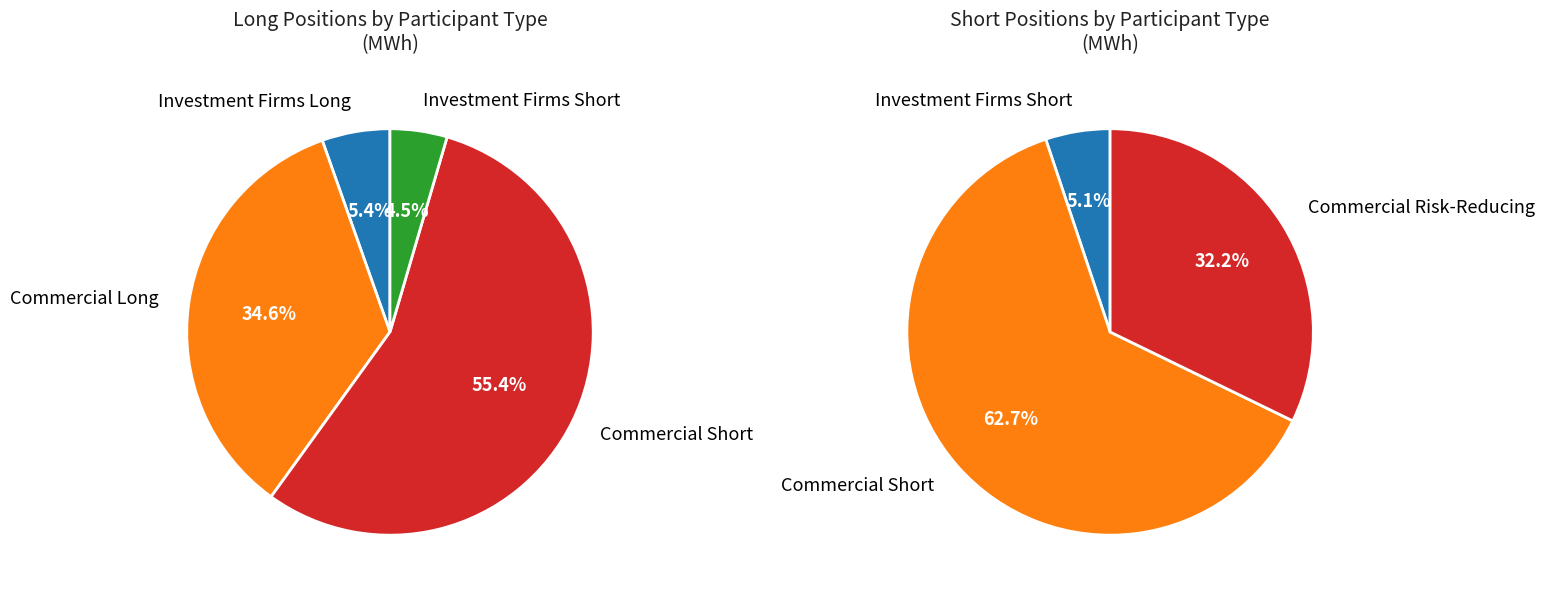

What is the change in value from Commercial Long to Commercial Short?

+4616352